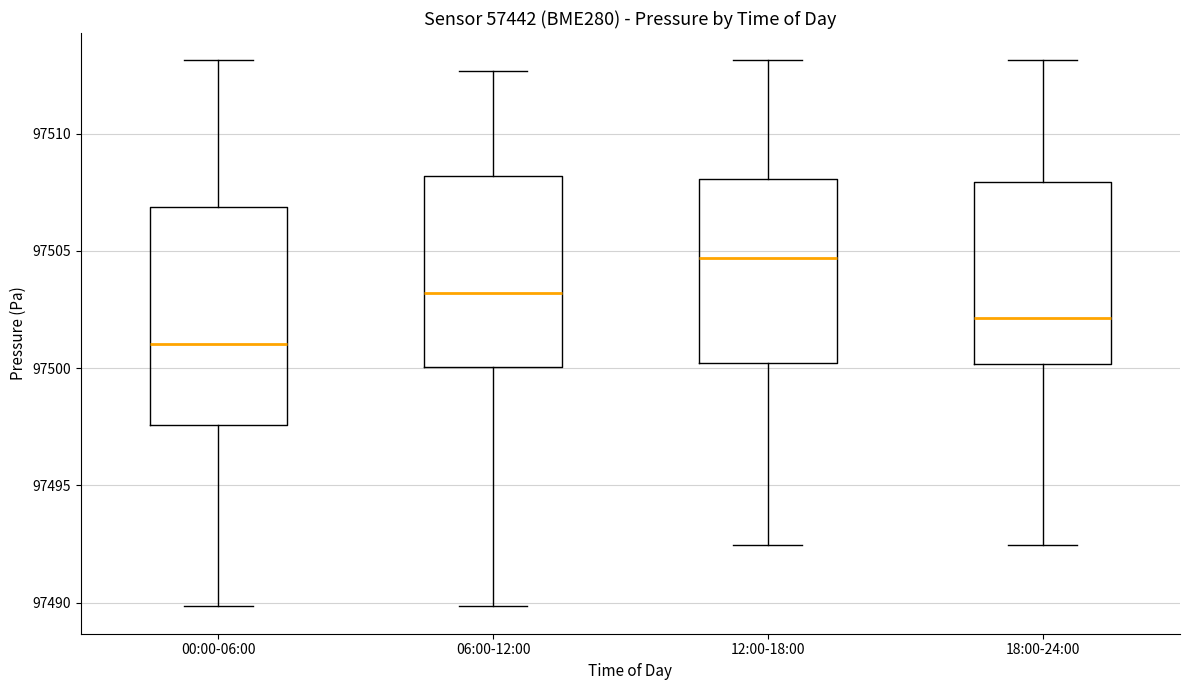

Where does the median line of the box for 18:00-24:00 sit on the y-axis? The values are not printed on the chart, so give them approximately, as read against the axis.

97502.0